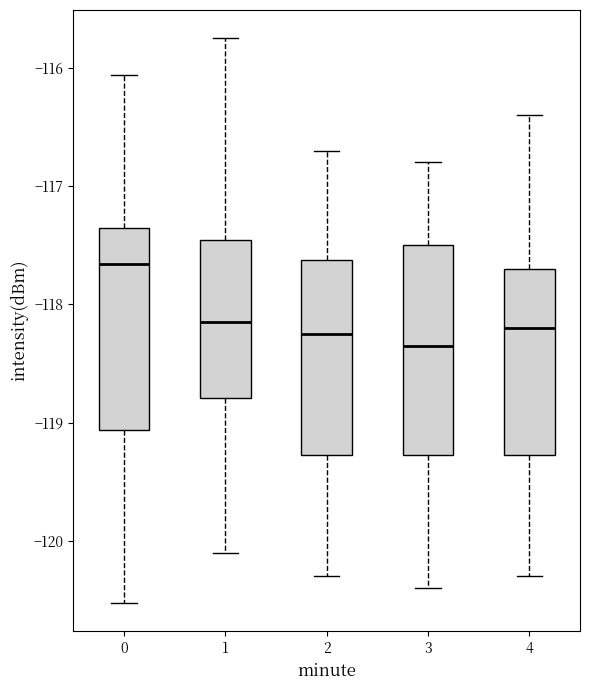

Reading left to right, read every box against the y-axis: the position of its median line, the range the box covers, and the ends of its whiskers. The values are not printed on the chart, so give them approximately, as read against the axis.

0: median -117.7, box -119.1 to -117.4, whiskers -120.5 to -116.1
1: median -118.1, box -118.8 to -117.5, whiskers -120.1 to -115.7
2: median -118.2, box -119.3 to -117.6, whiskers -120.3 to -116.7
3: median -118.3, box -119.3 to -117.5, whiskers -120.4 to -116.8
4: median -118.2, box -119.3 to -117.7, whiskers -120.3 to -116.4